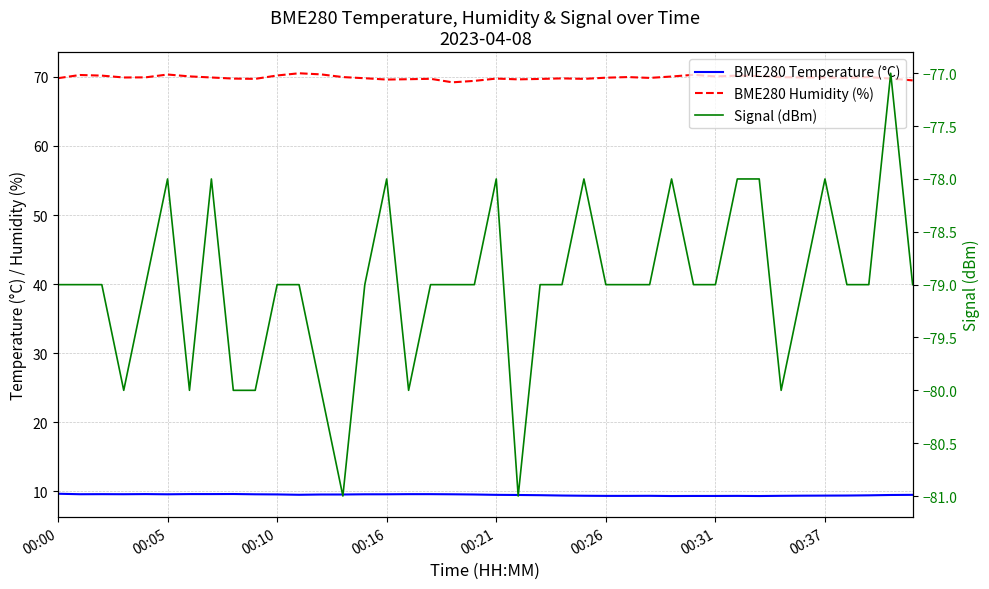

Count the number of data series in this chart.

3